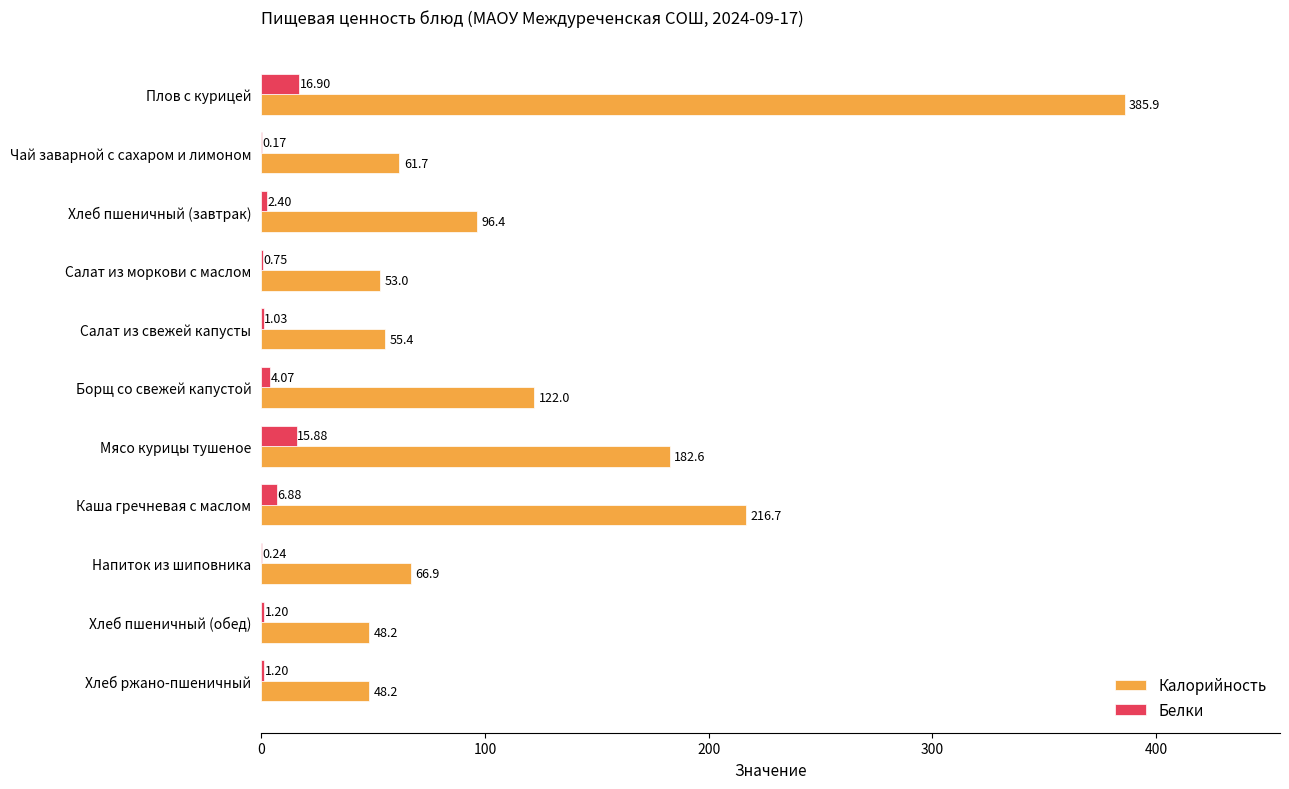

What is the sum of the Калорийность values at Хлеб пшеничный (завтрак) and Хлеб пшеничный (обед)?

144.6